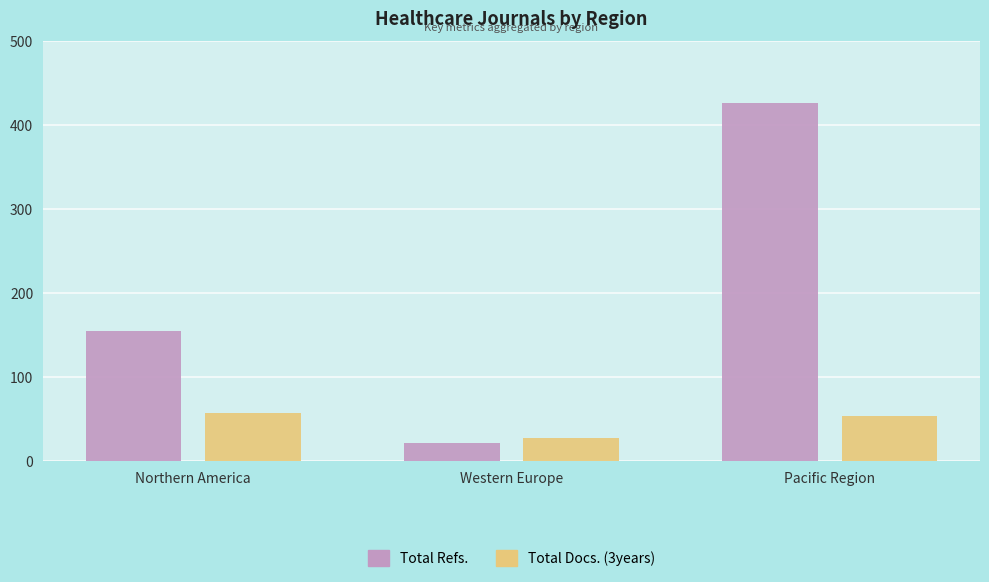

Count the Total Refs. values in the range 22 to 427.

3